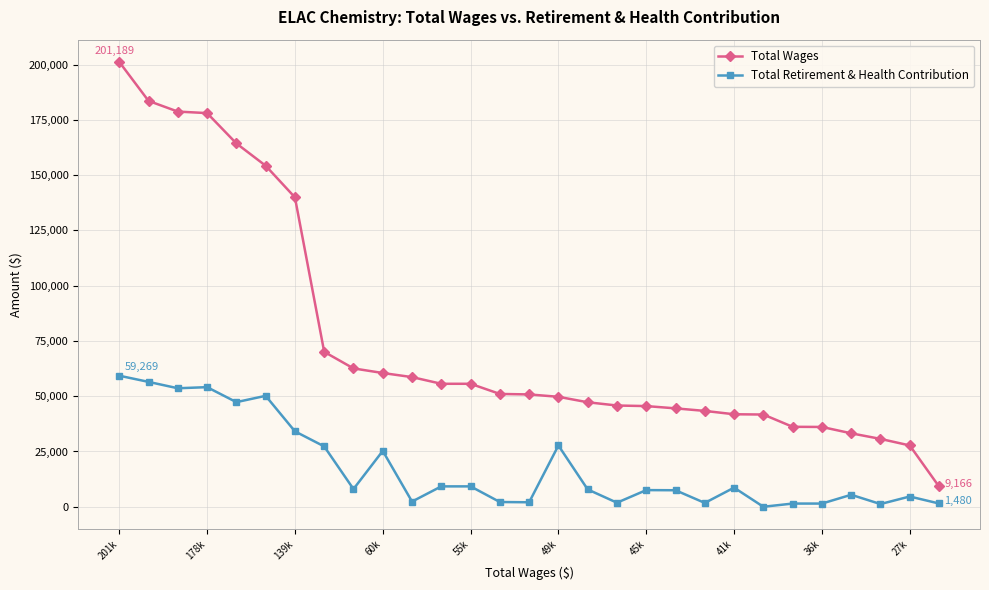

List the series in order of their overall mean, highest first.

Total Wages, Total Retirement & Health Contribution